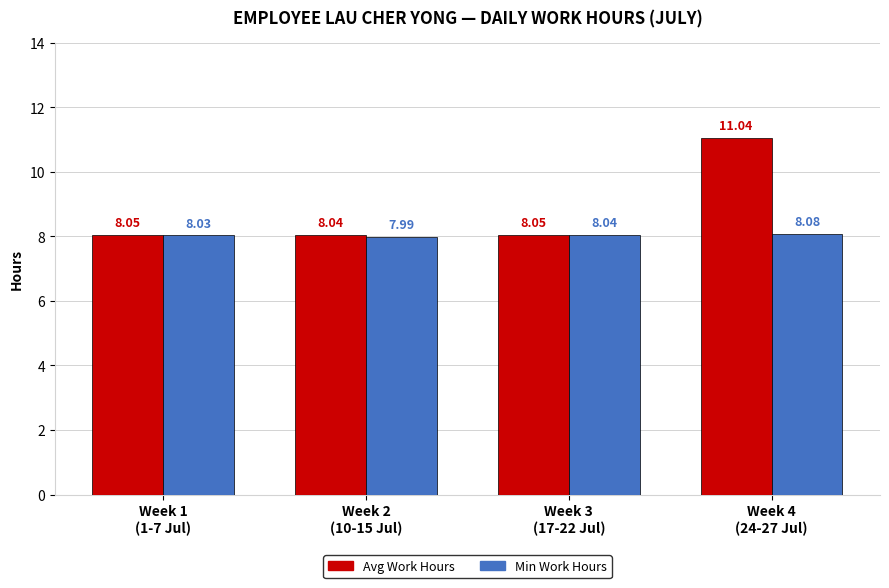

What are all the series names shown in the legend?

Avg Work Hours, Min Work Hours